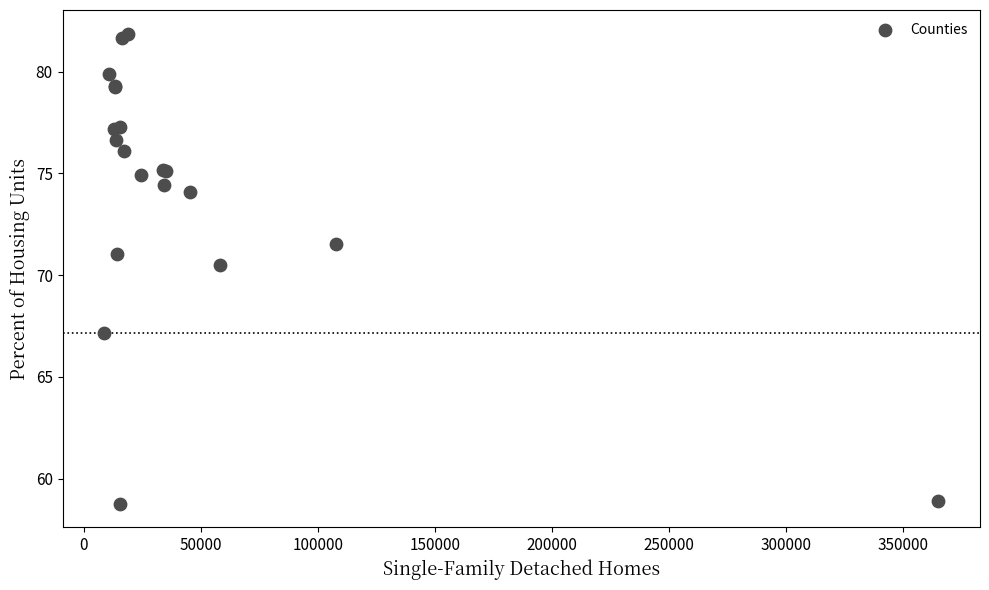

What Y value in the scatter plot is closest to 70?

70.5